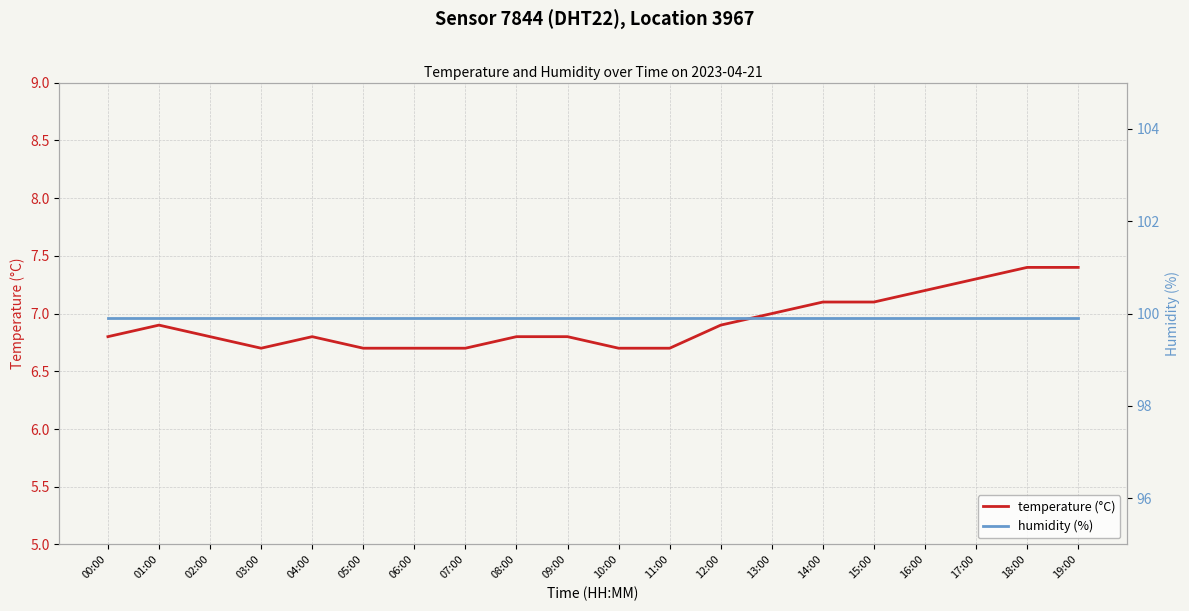

What is the label of the 7th point from the left?

06:00